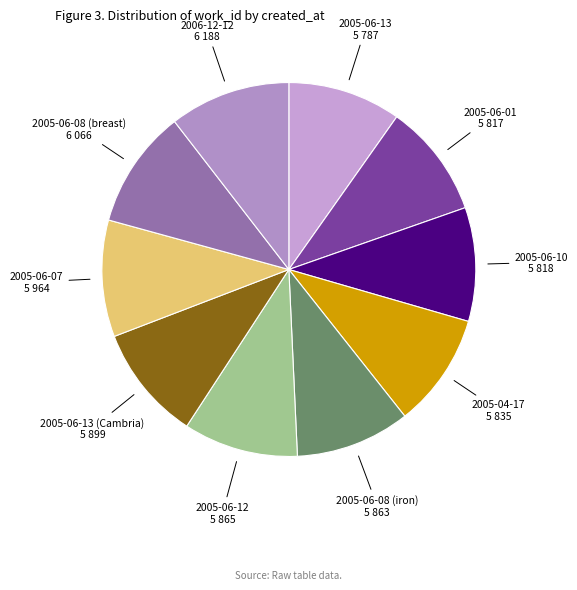

Count the number of slices in the pie.

10